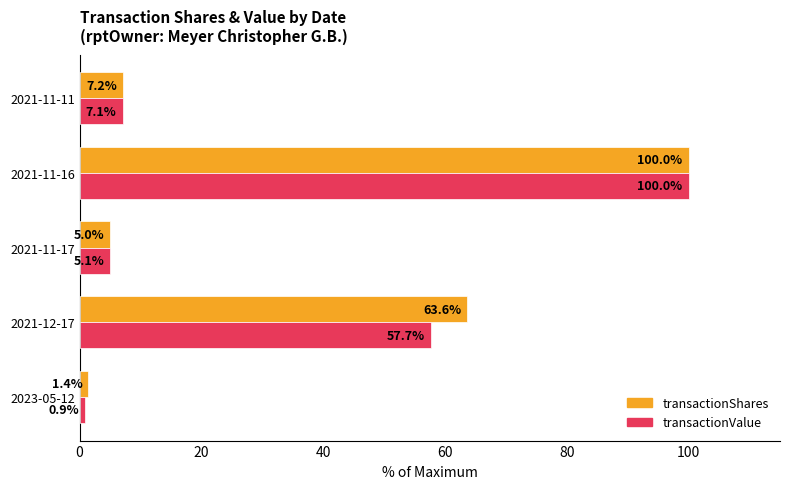

What is the approximate value of transactionValue at 2021-11-16?

100.0